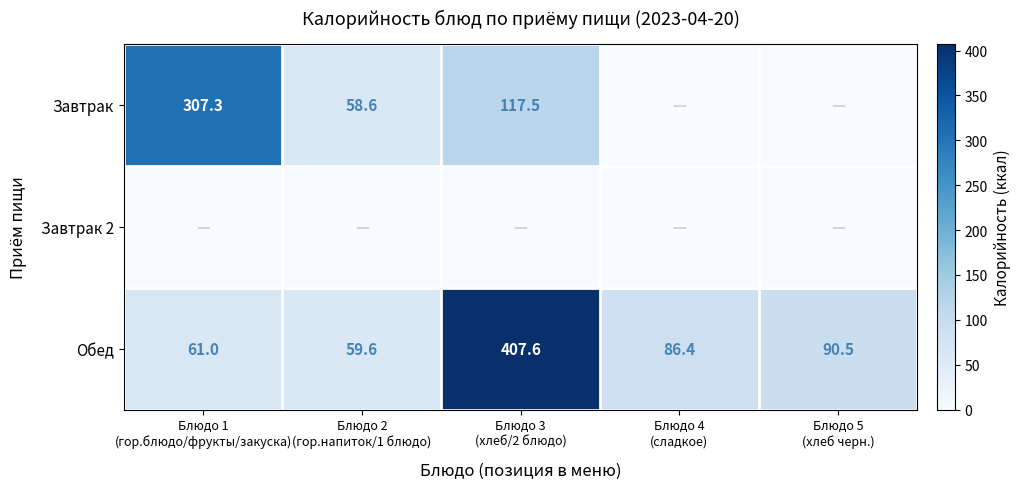

At how many categories does at least one series exceed 350?

1